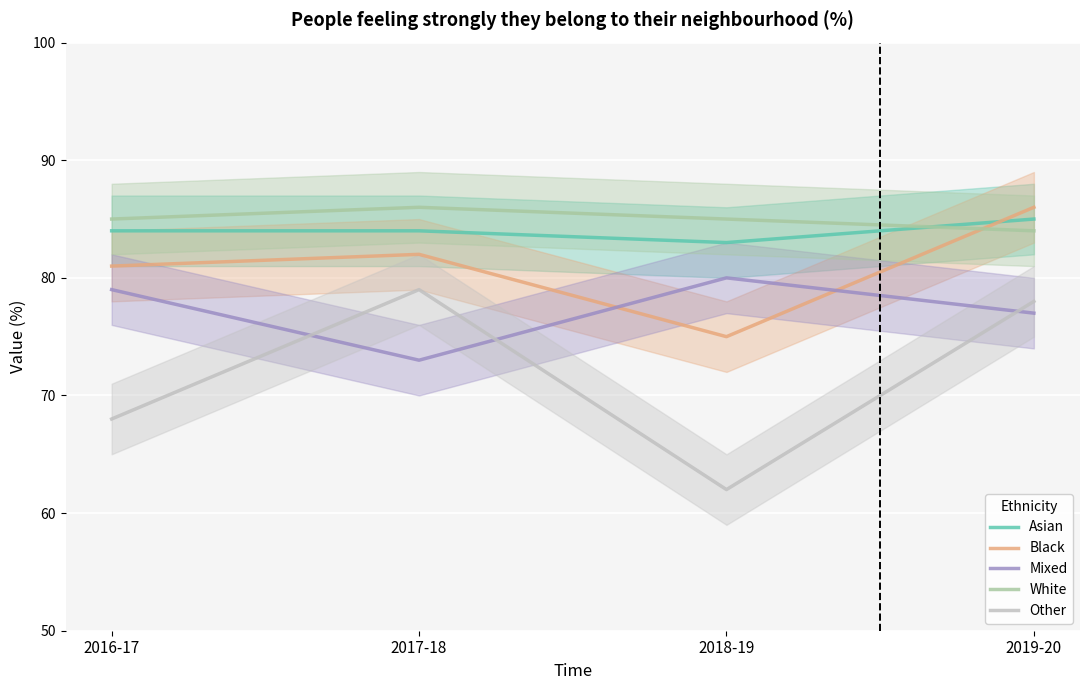

List the labels in order of Black value, largest first.

2019-20, 2017-18, 2016-17, 2018-19